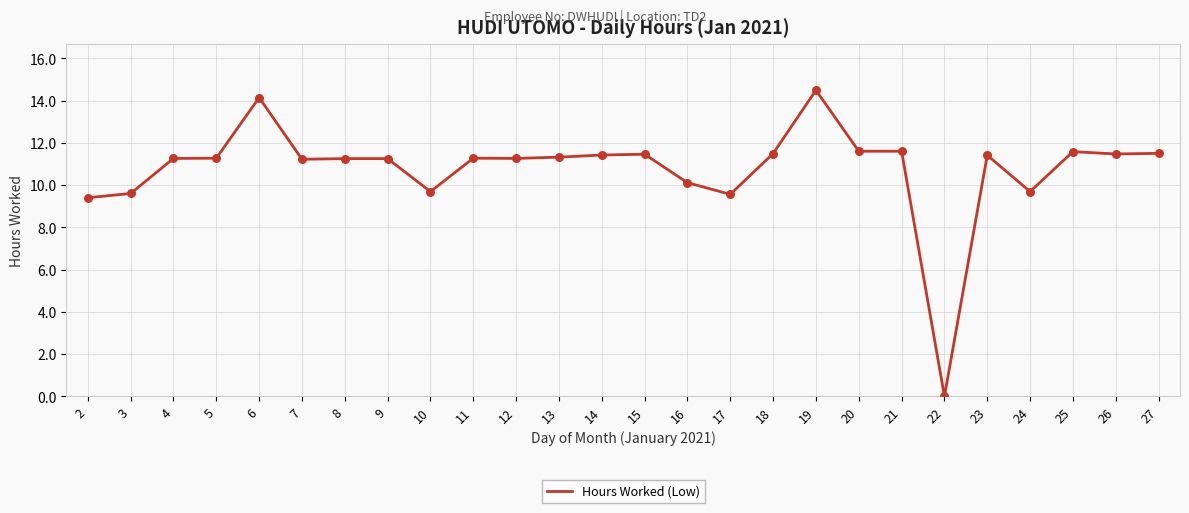

What is the change in value from 5 to 19?

+3.2